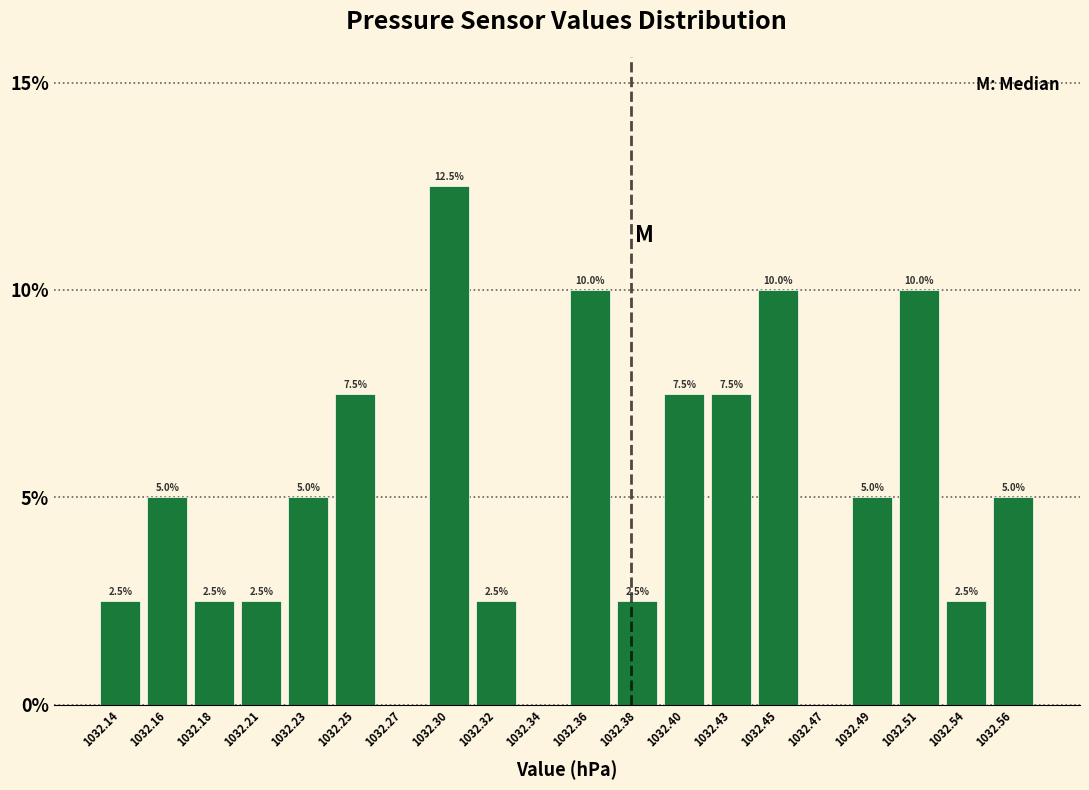

Reading left to right, extract all data points from this chart.

1032.14=2.5	1032.16=5.0	1032.18=2.5	1032.21=2.5	1032.23=5.0	1032.25=7.5	1032.27=0.0	1032.30=12.5	1032.32=2.5	1032.34=0.0	1032.36=10.0	1032.38=2.5	1032.40=7.5	1032.43=7.5	1032.45=10.0	1032.47=0.0	1032.49=5.0	1032.51=10.0	1032.54=2.5	1032.56=5.0